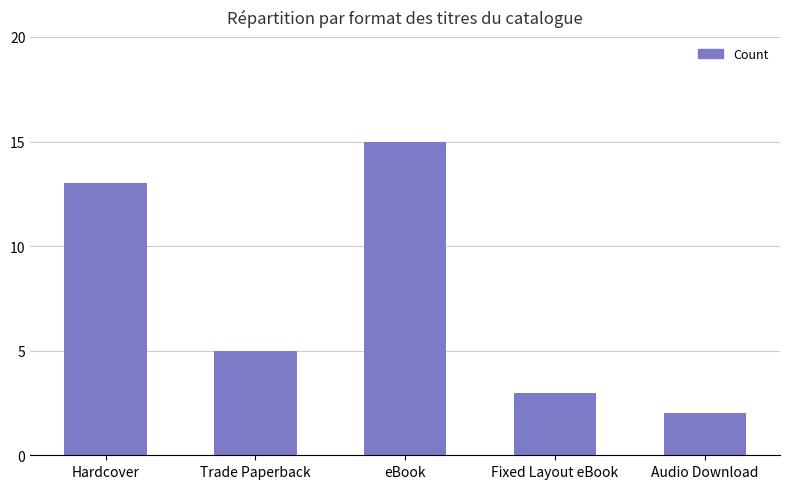

Approximately how many times larger is the value at Trade Paperback compared to Hardcover?

0.4